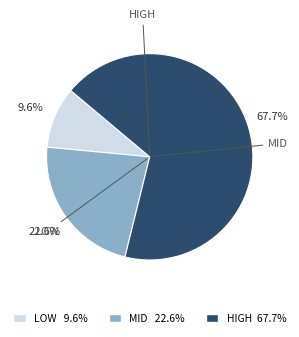

Is there a majority slice in this chart?

Yes